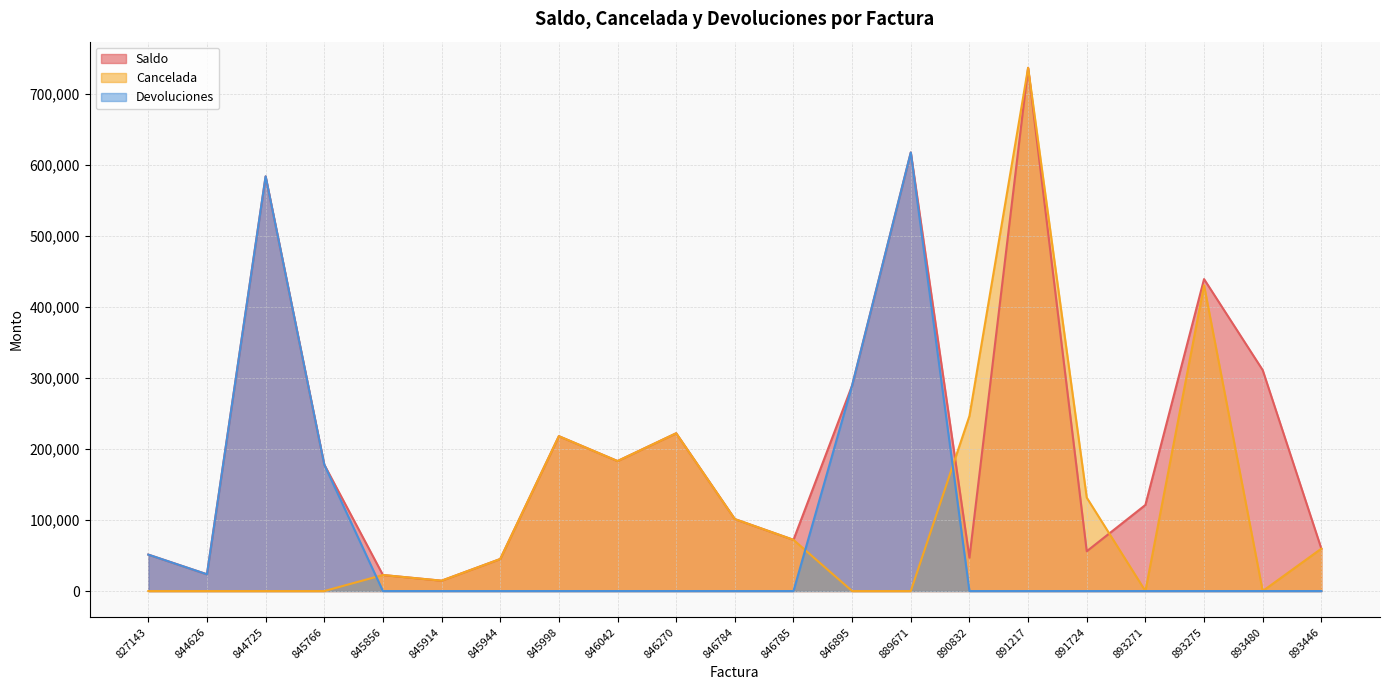

How many times do Cancelada and Devoluciones cross each other?

3